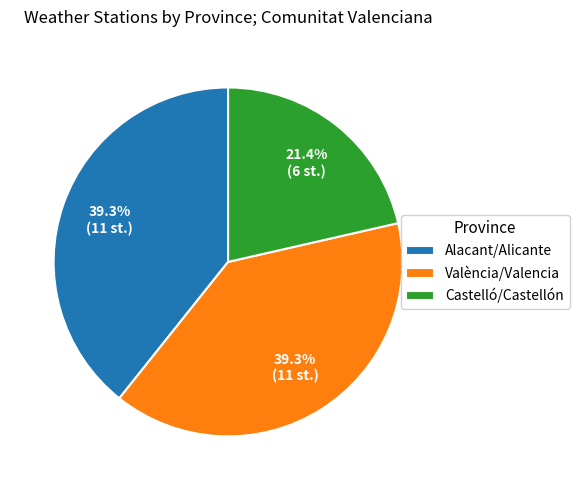

To the nearest percent, what percentage of the pie is Alacant/Alicante?

39%